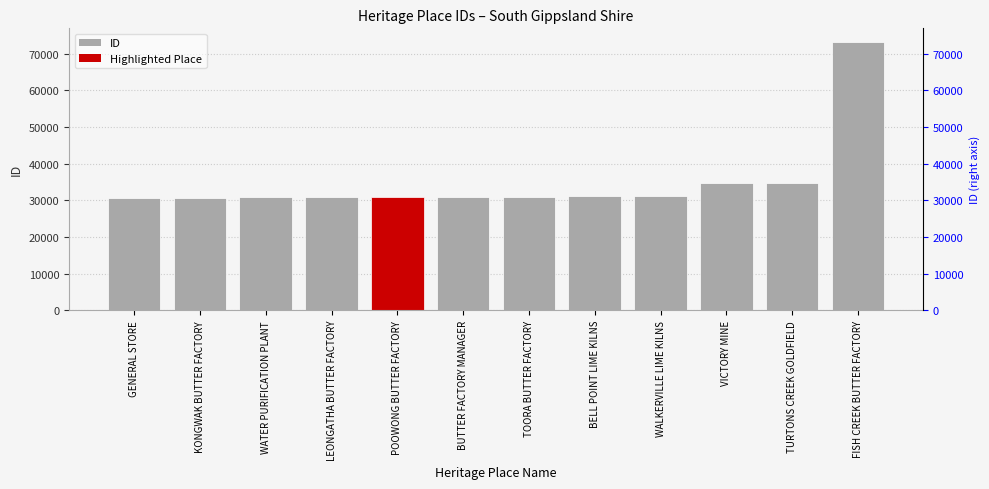

The value at WALKERVILLE LIME KILNS is 31027. True or false?

True